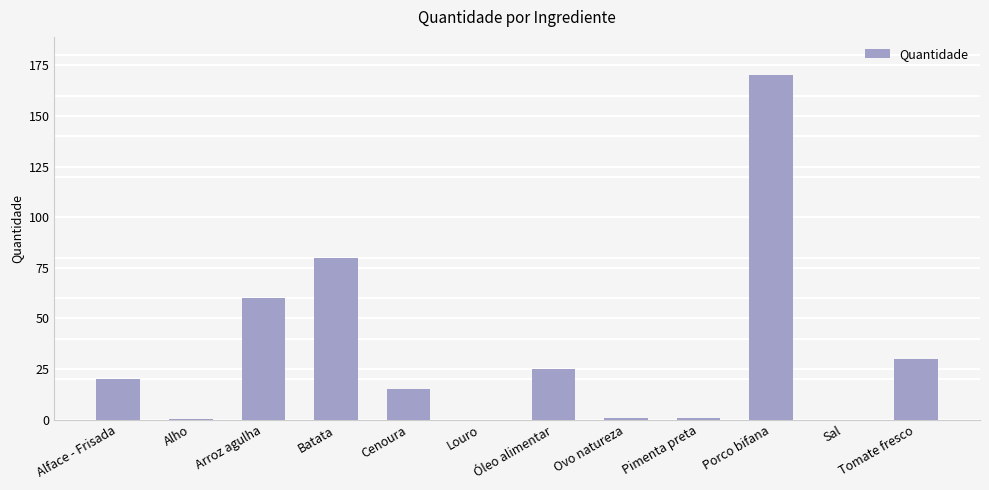

What is the change in value from Alho to Cenoura?

+14.5